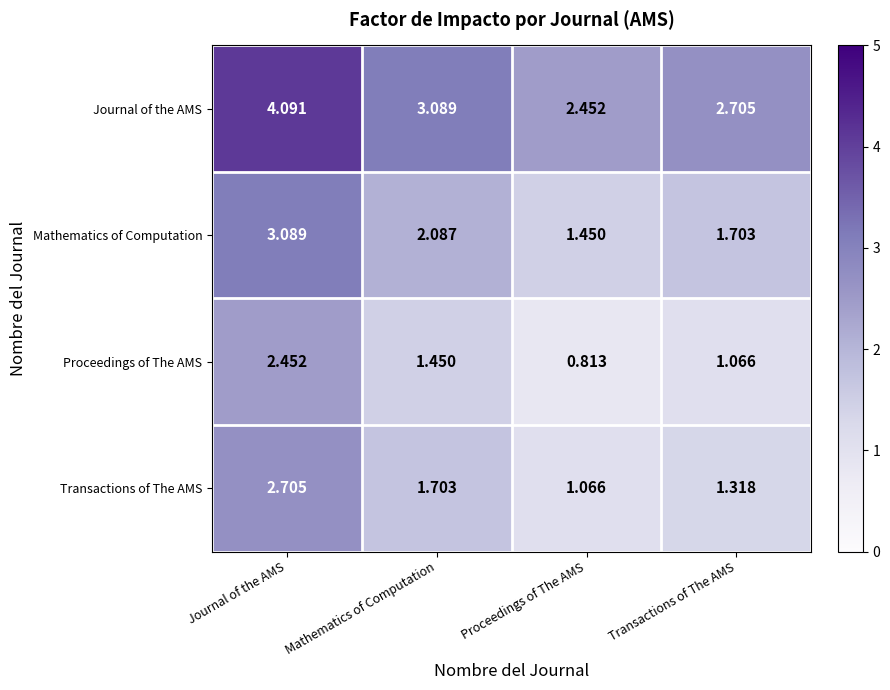

At which category is the sum across all series the highest?

Journal of the AMS